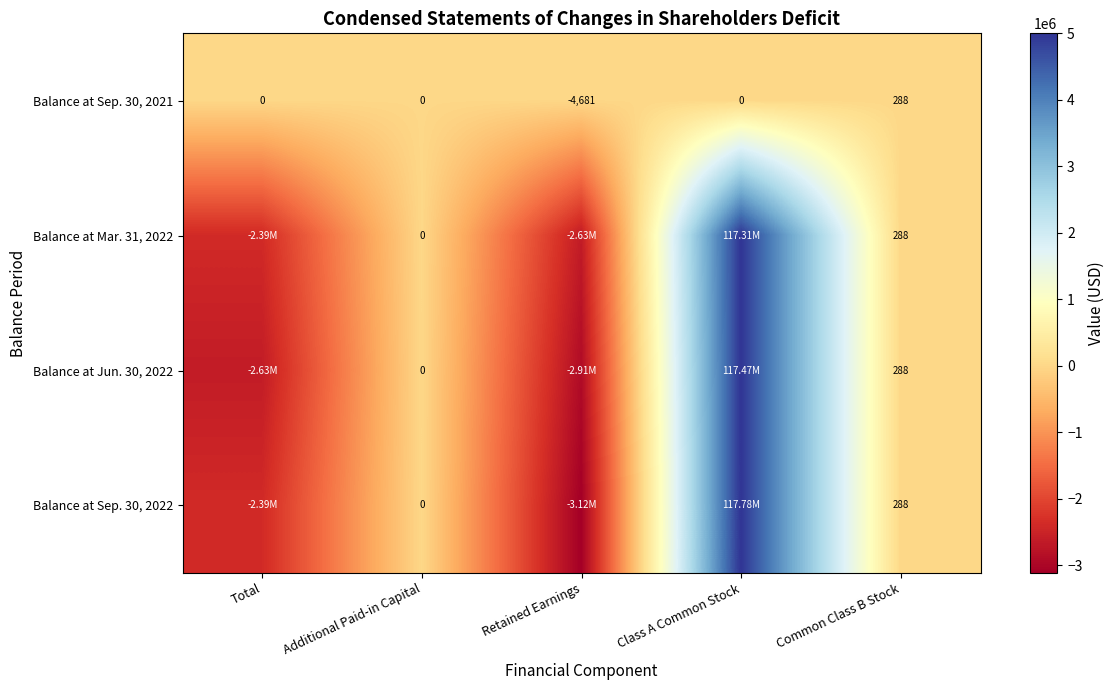

What is the total value across all series at Common Class B Stock?

1152